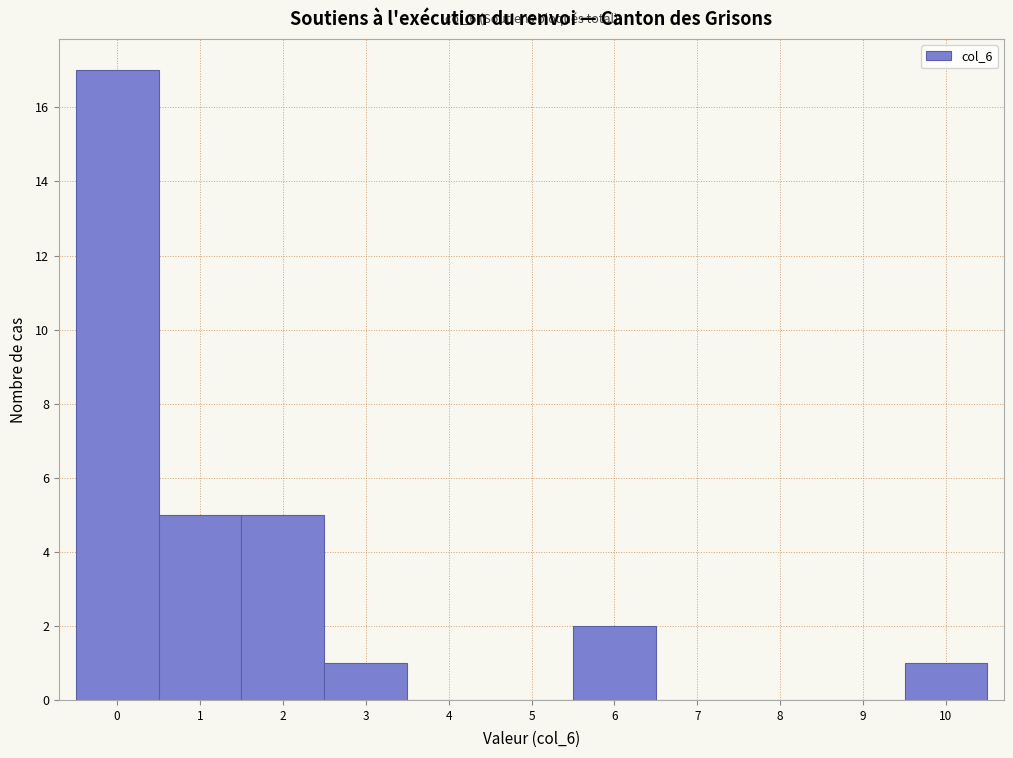

Which range on the x-axis has the tallest bar?

-0.5 to 0.5